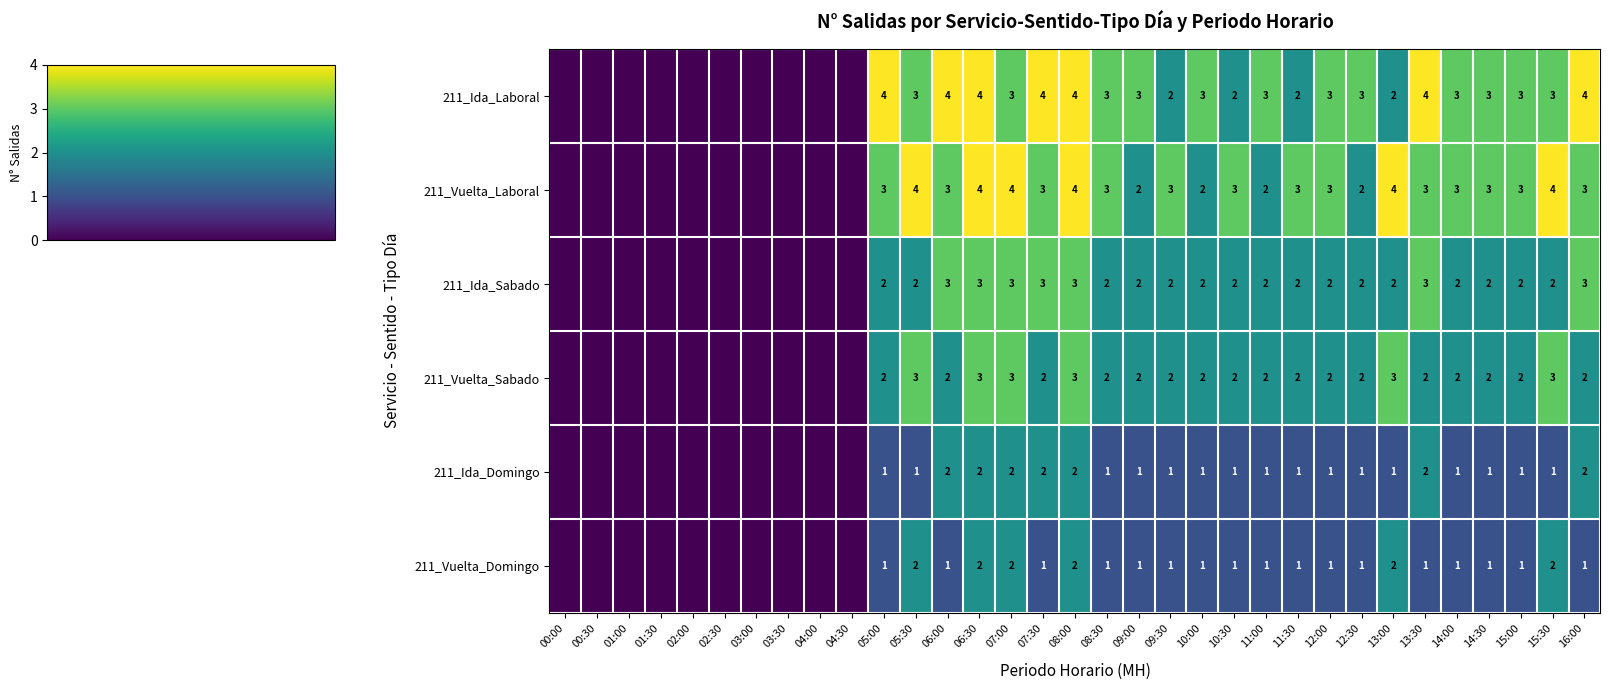

Is it true that 211_Vuelta_Domingo equals 1 at 06:30?

False